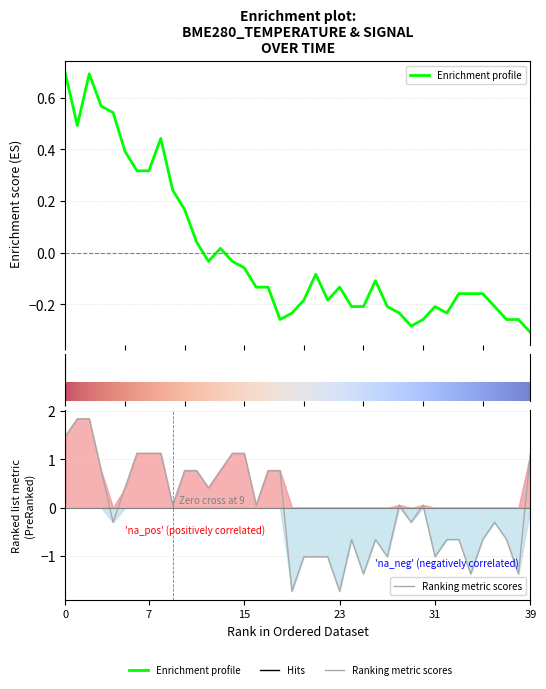

Between which two adjacent categories do BME280_temperature and Signal first intersect?

3 and 4